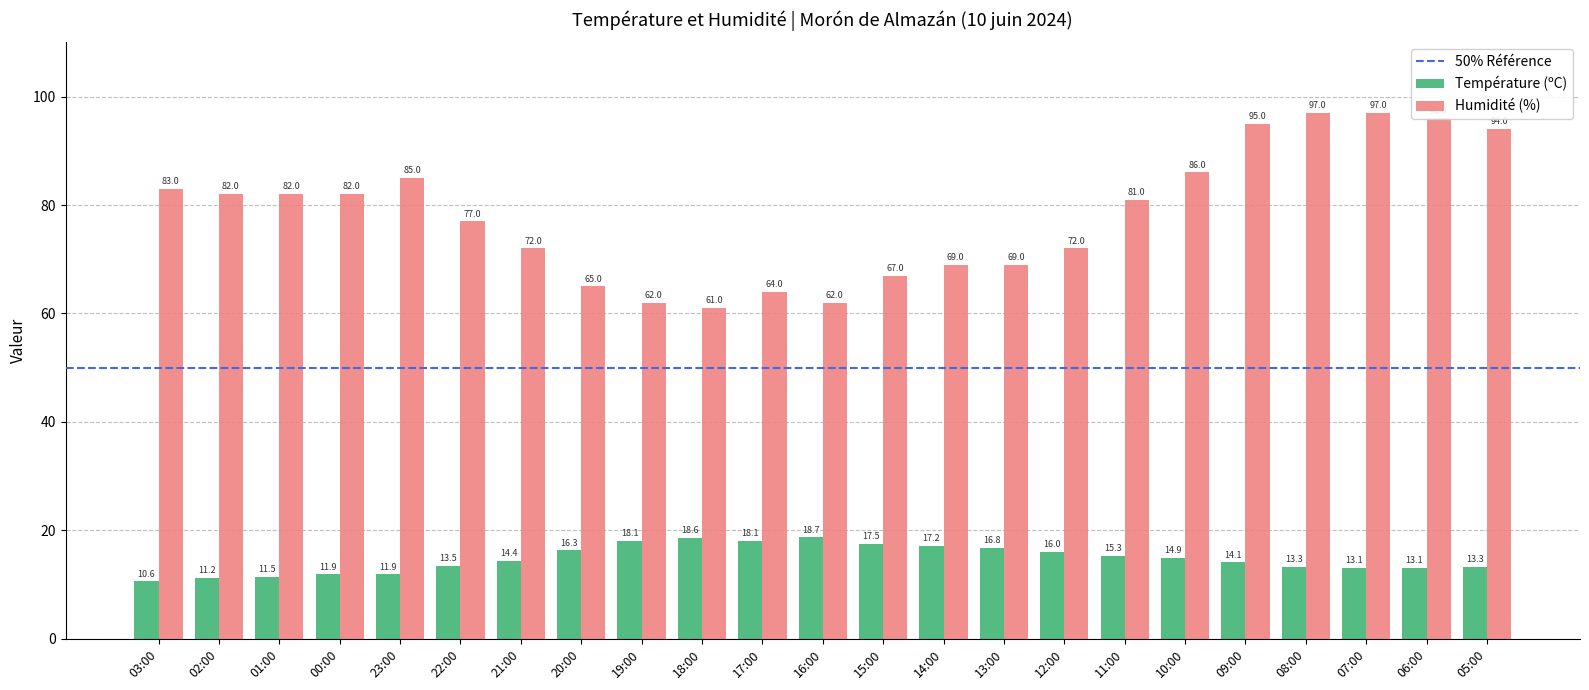

Reading left to right, transcribe all the data shown in this chart.

Température (ºC): 10.6	11.2	11.5	11.9	11.9	13.5	14.4	16.3	18.1	18.6	18.1	18.7	17.5	17.2	16.8	16.0	15.3	14.9	14.1	13.3	13.1	13.1	13.3
Humidité (%): 83.0	82.0	82.0	82.0	85.0	77.0	72.0	65.0	62.0	61.0	64.0	62.0	67.0	69.0	69.0	72.0	81.0	86.0	95.0	97.0	97.0	96.0	94.0